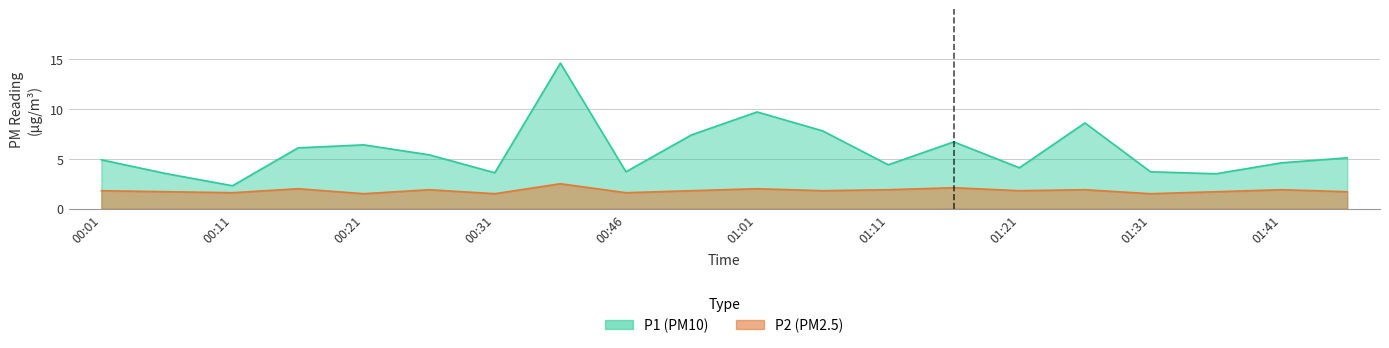

Reading left to right, transcribe all the data shown in this chart.

P1: 00:01=4.9	00:06=3.5	00:11=2.3	00:16=6.1	00:21=6.4	00:26=5.4	00:31=3.6	00:41=14.6	00:46=3.7	00:56=7.4	01:01=9.7	01:06=7.8	01:11=4.4	01:16=6.7	01:21=4.1	01:26=8.6	01:31=3.7	01:36=3.5	01:41=4.6	01:46=5.1
P2: 00:01=1.8	00:06=1.7	00:11=1.6	00:16=2.0	00:21=1.5	00:26=1.9	00:31=1.5	00:41=2.5	00:46=1.6	00:56=1.8	01:01=2.0	01:06=1.8	01:11=1.9	01:16=2.1	01:21=1.8	01:26=1.9	01:31=1.5	01:36=1.7	01:41=1.9	01:46=1.7